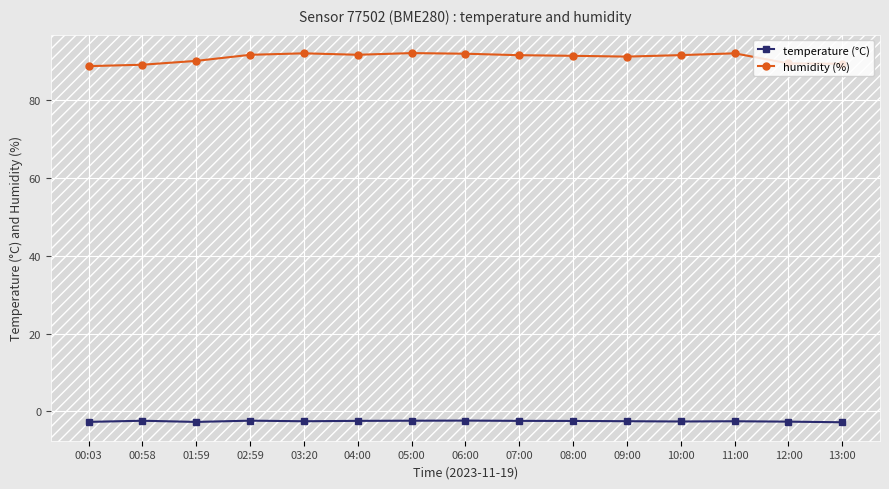

True or false: humidity (%) and temperature (°C) cross at least once.

False